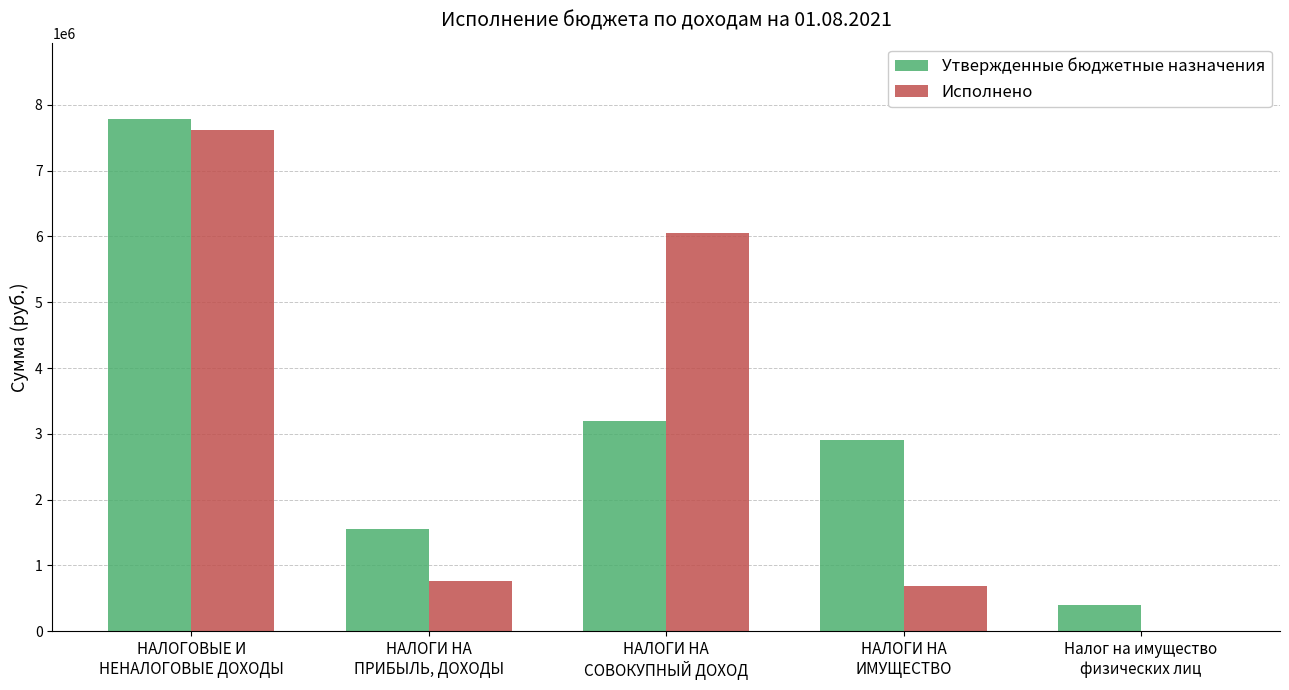

Are the bars grouped side by side (vs. stacked)?

Yes